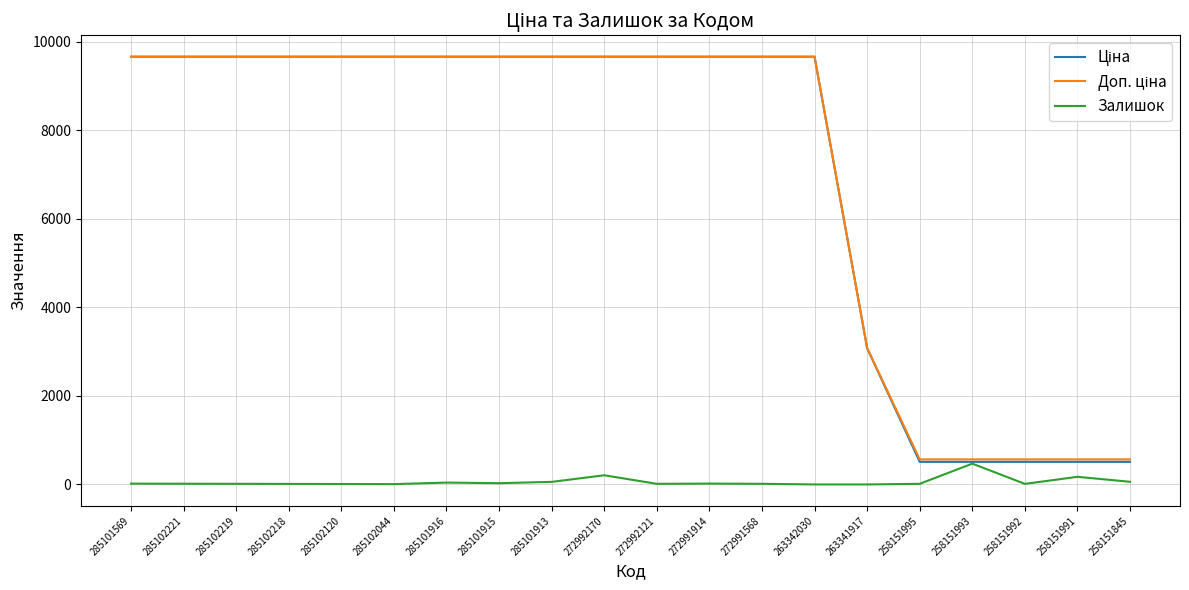

What is the total value across all series at 263342030?

19329.3